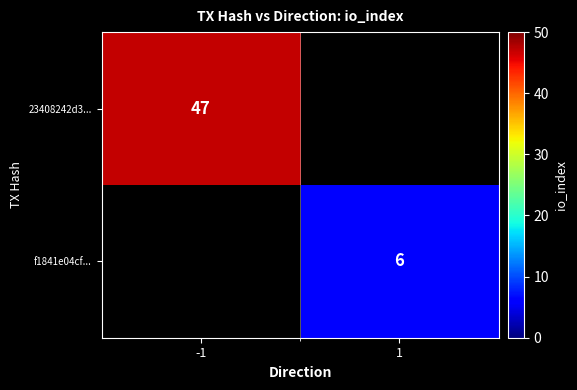

True or false: 23408242d3... has a value of 73 at -1.

False